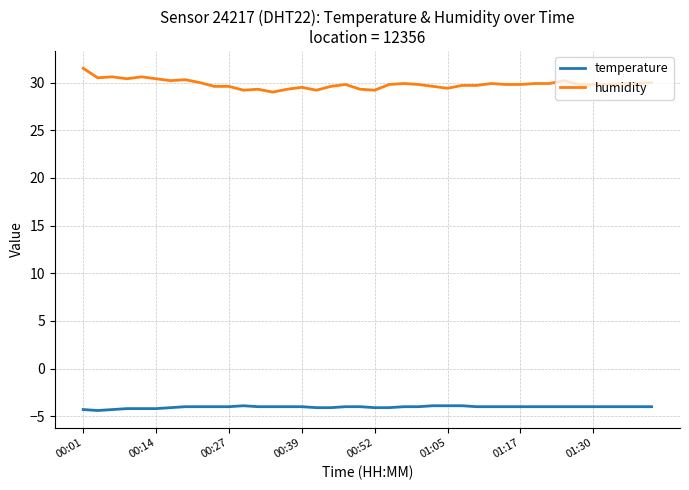

What are all the series names shown in the legend?

temperature, humidity